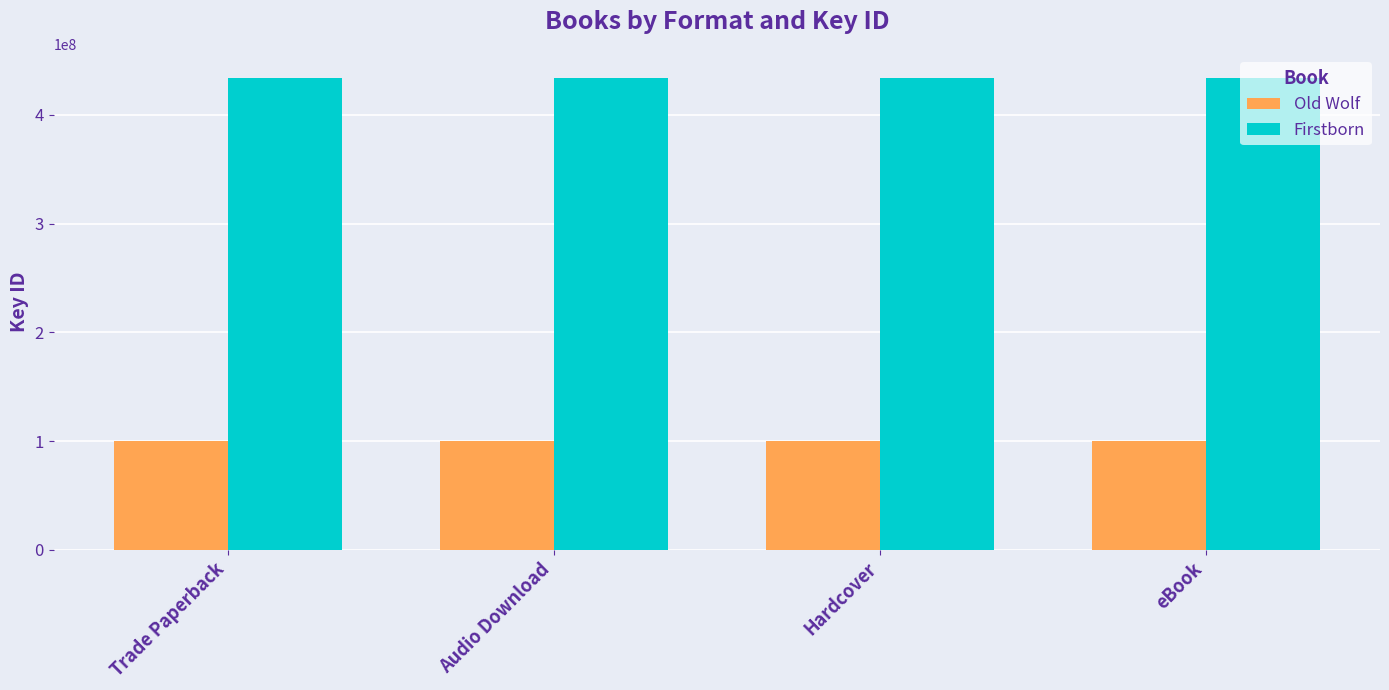

List the series in order of their overall mean, highest first.

Firstborn, Old Wolf